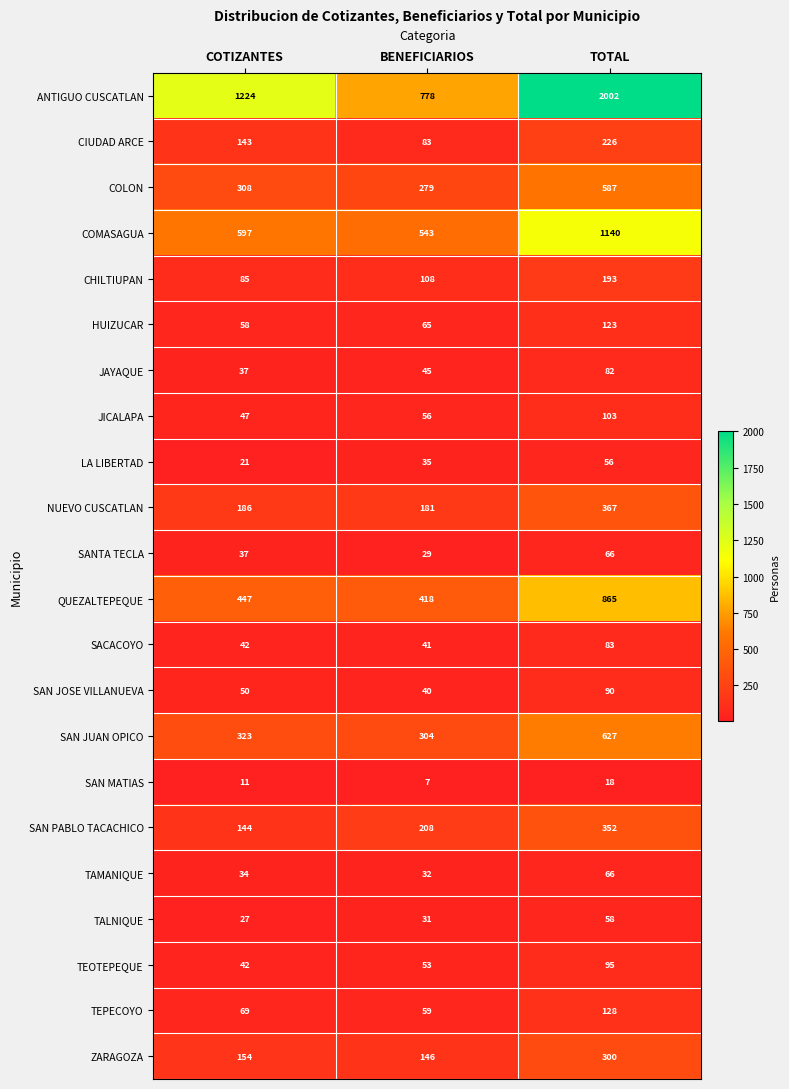

What is the difference between the JICALAPA values at TOTAL and BENEFICIARIOS?

47